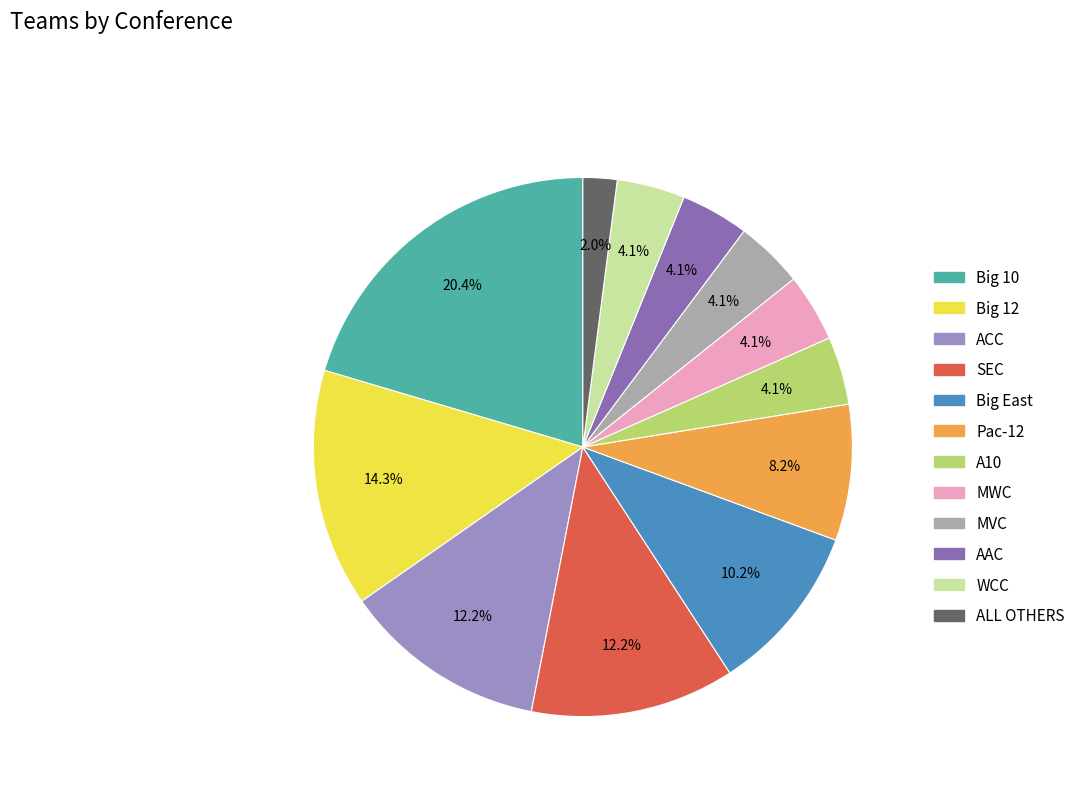

Count the number of slices in the pie.

12